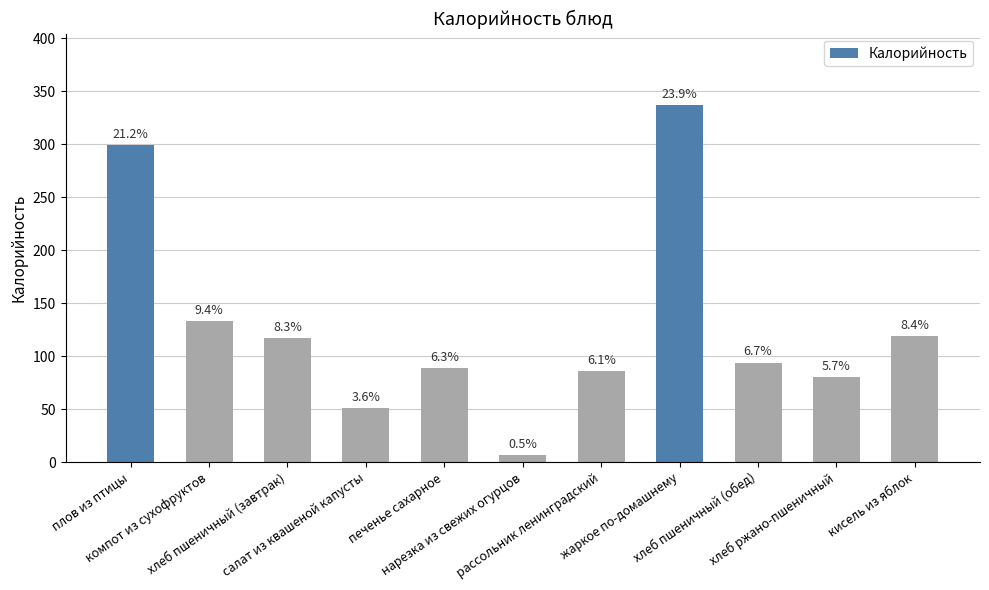

The value at плов из птицы is 299. True or false?

True